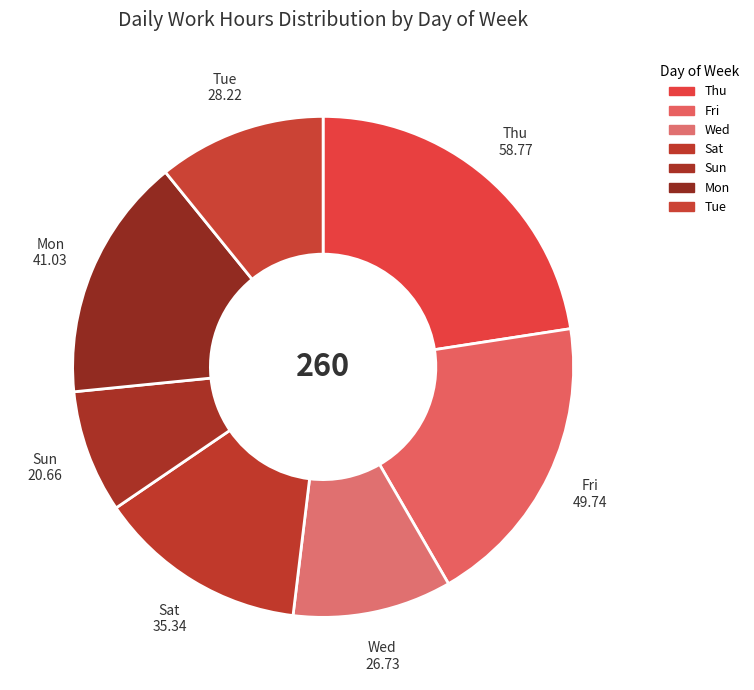

Count the number of slices in the pie.

7